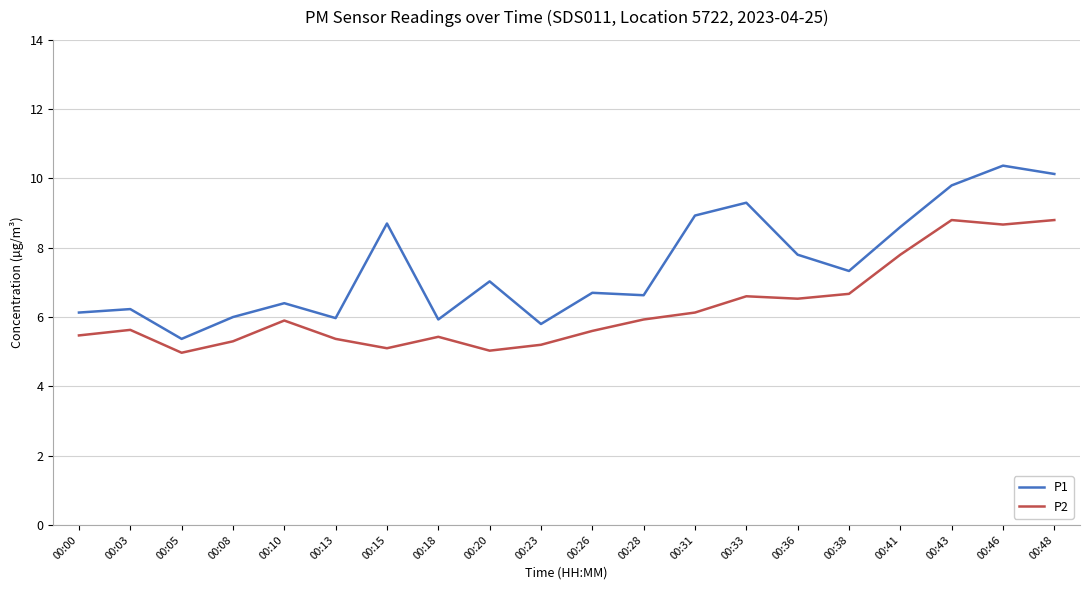

What is the approximate value of P2 at 00:38?

6.7